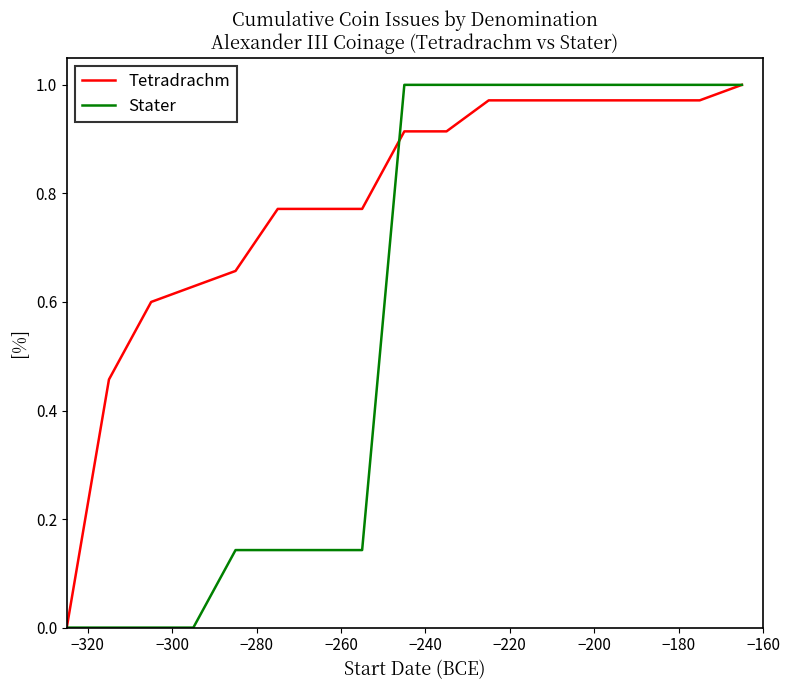

Which series has the largest total across all categories?

Tetradrachm